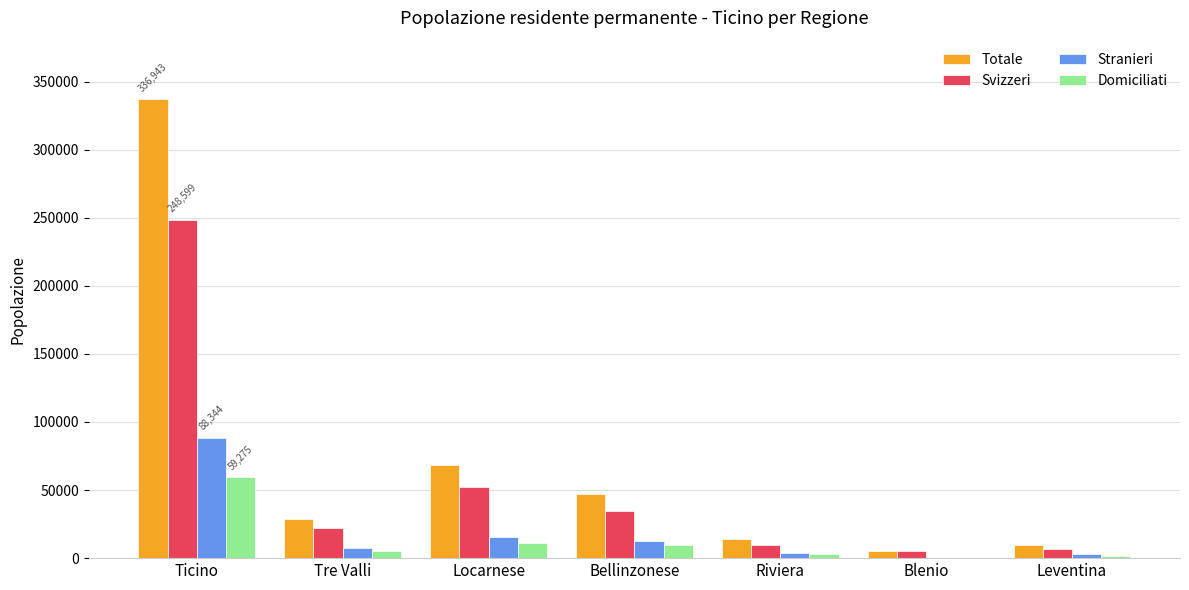

What are all the series names shown in the legend?

Totale, Svizzeri, Stranieri, Domiciliati